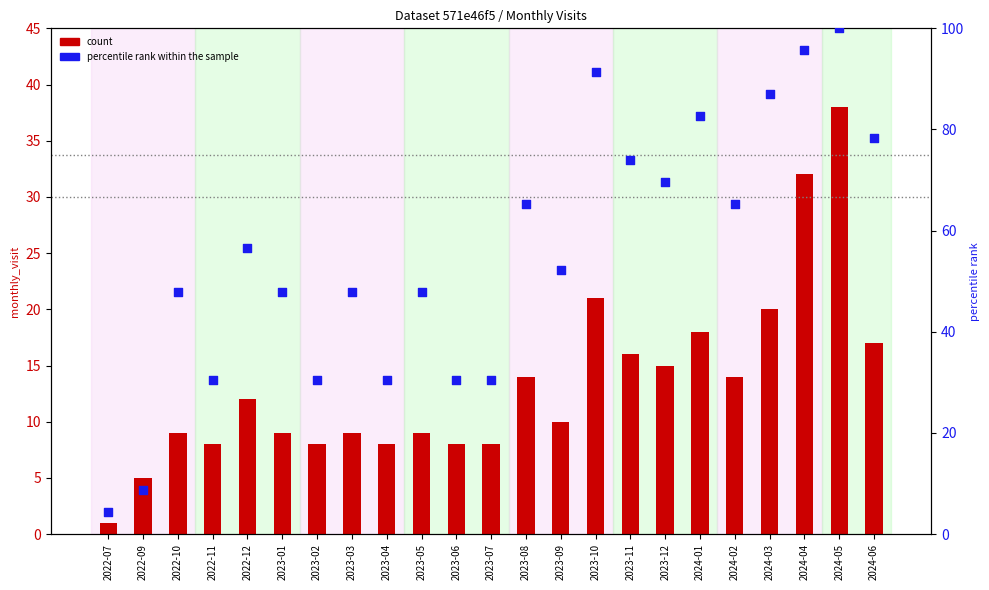

What are all the series names shown in the legend?

count, percentile rank within the sample